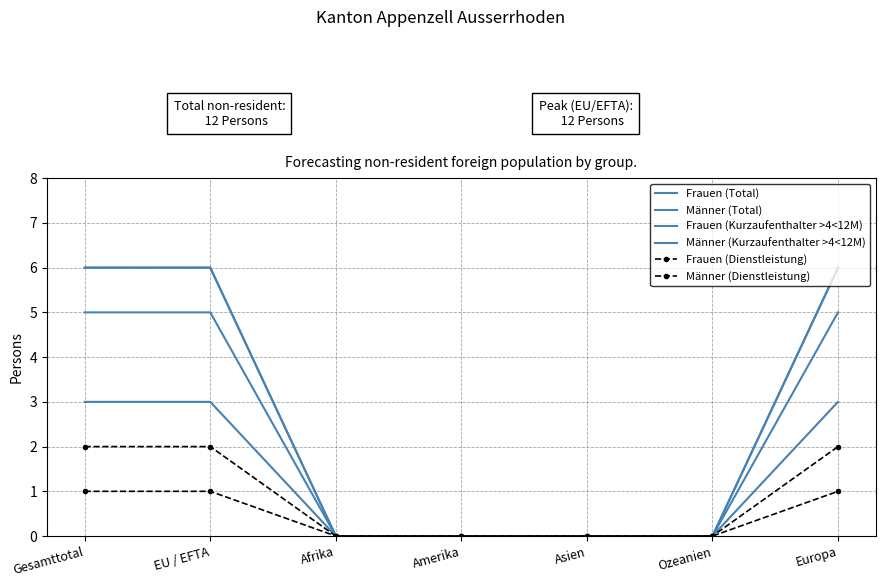

At how many categories does at least one series exceed 1?

3